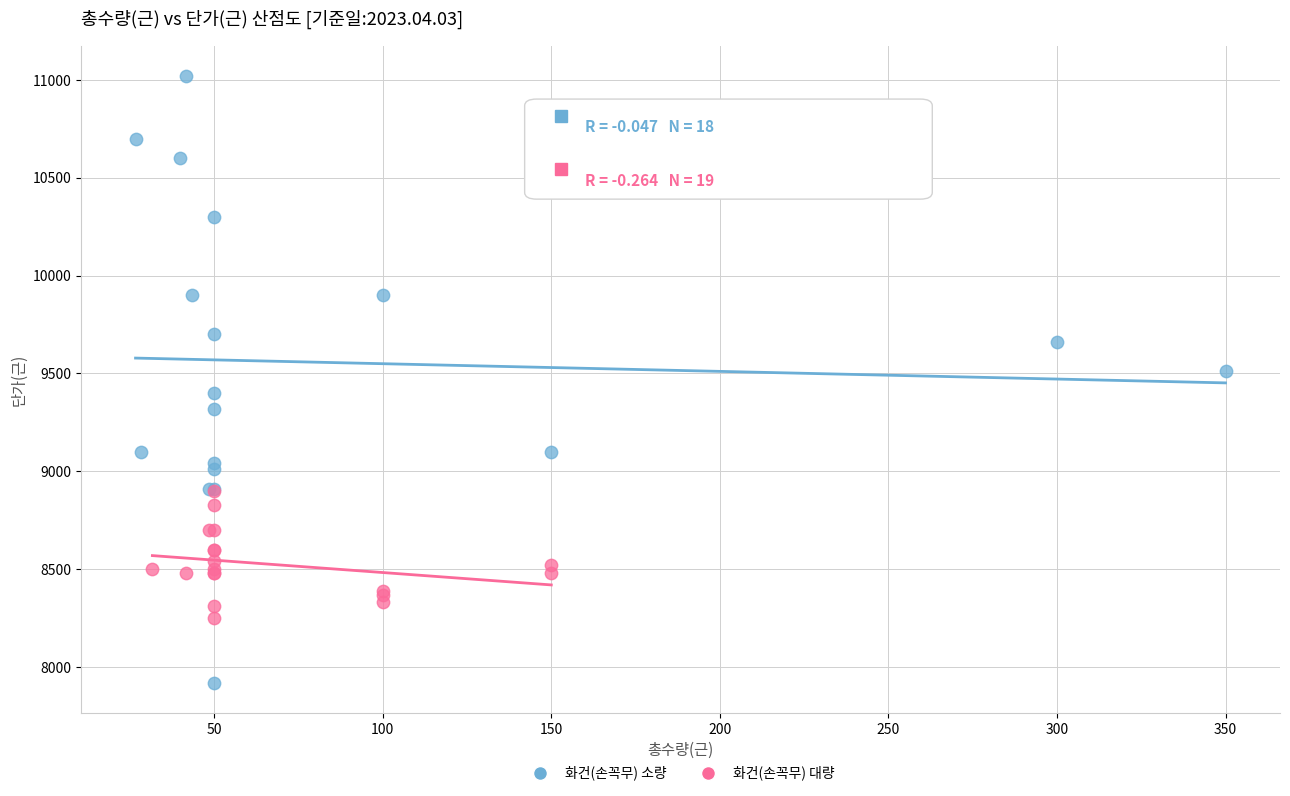

Which series has the largest Y range (max minus min)?

화건(손꼭무) 소량